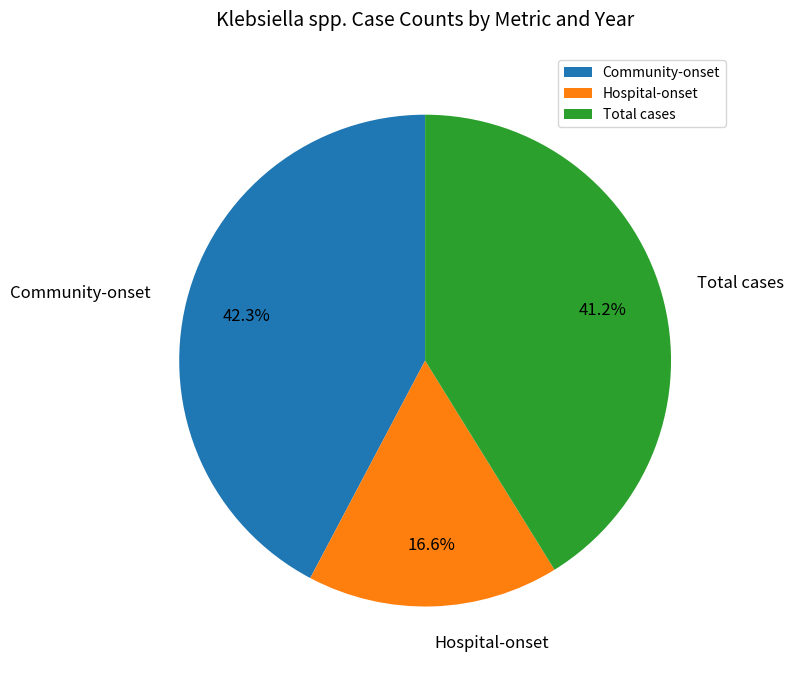

Between Total cases and Community-onset, which is larger?

Community-onset